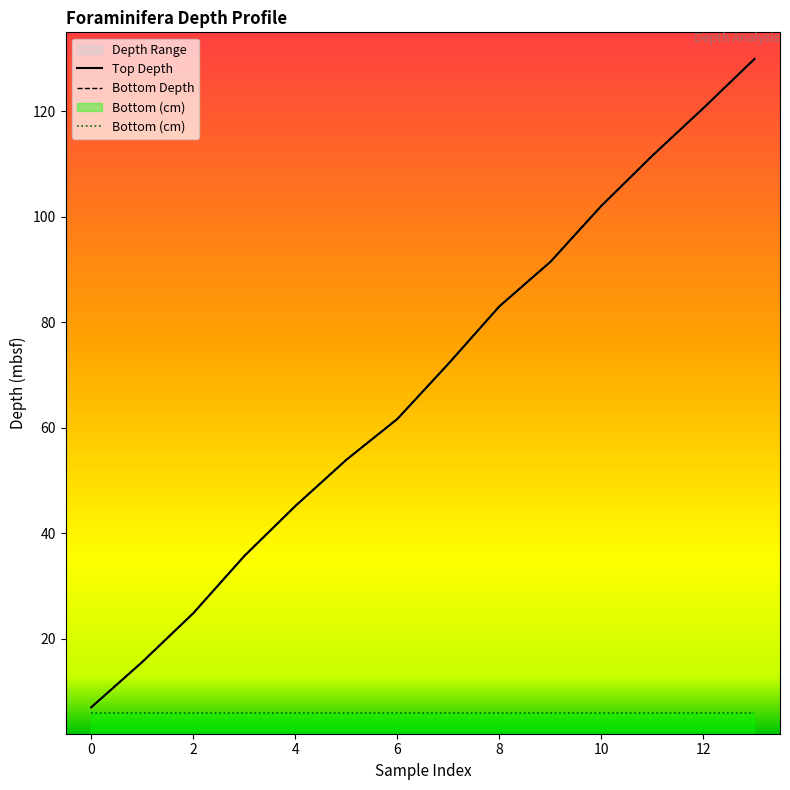

What is the value of the Bottom Depth point at the 8th from the left?

7.1